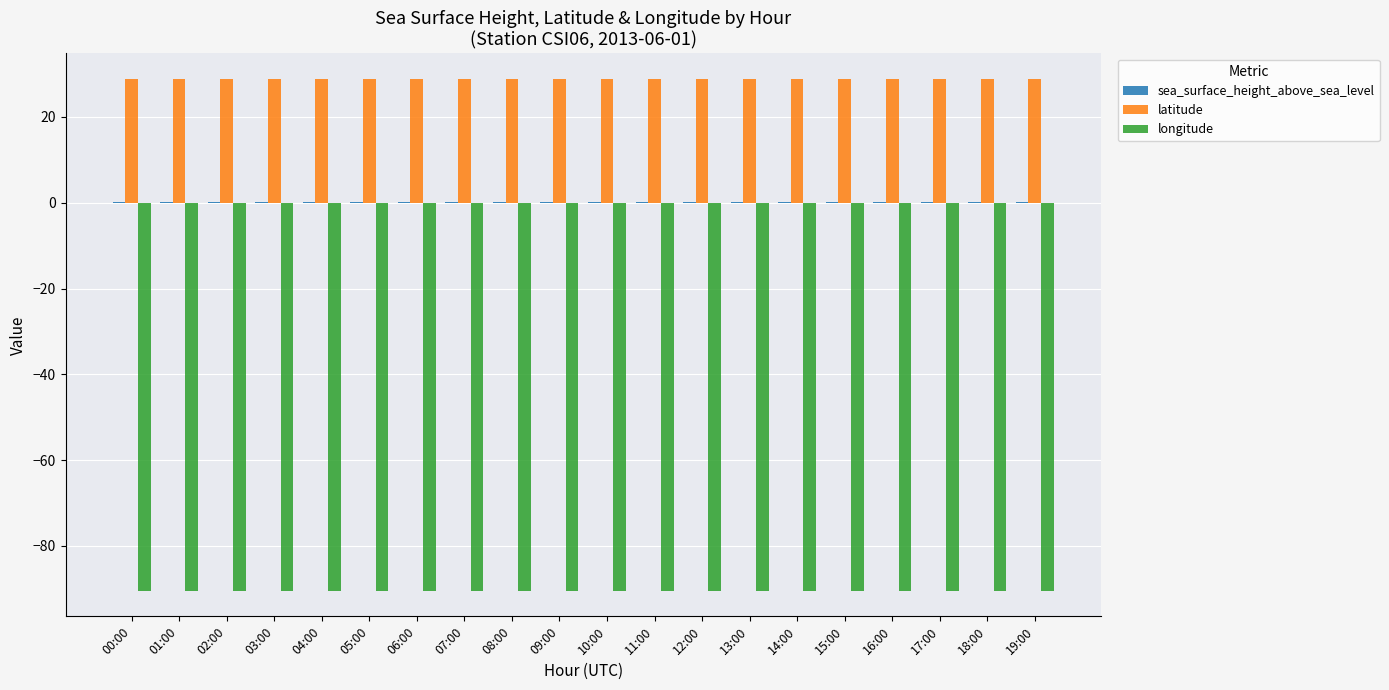

What is the sum of the longitude values at 17:00 and 14:00?

-181.0